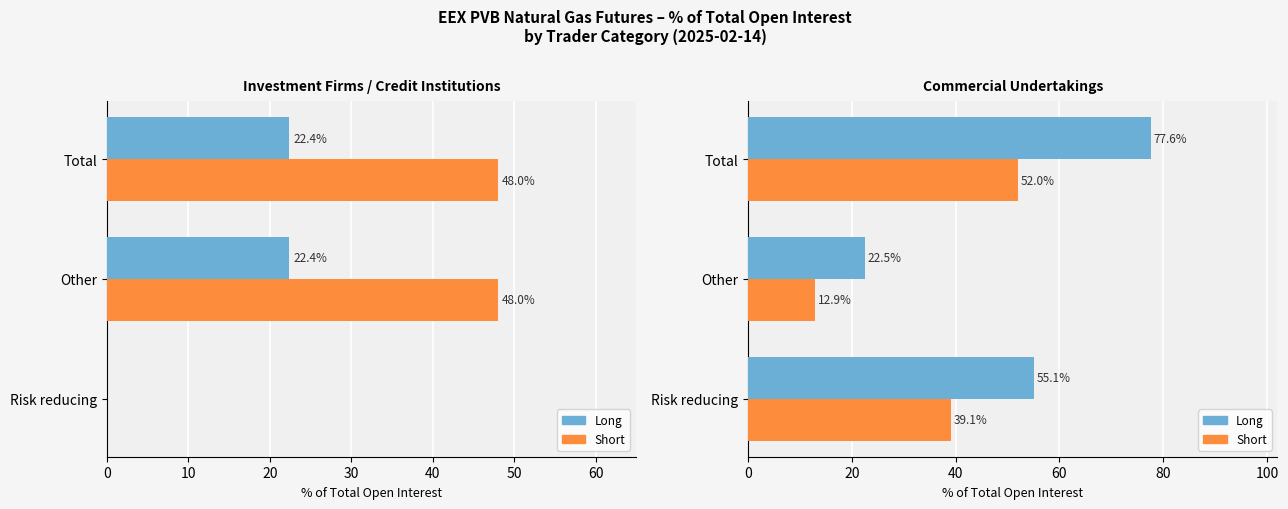

Which series has the largest total across all categories?

Long